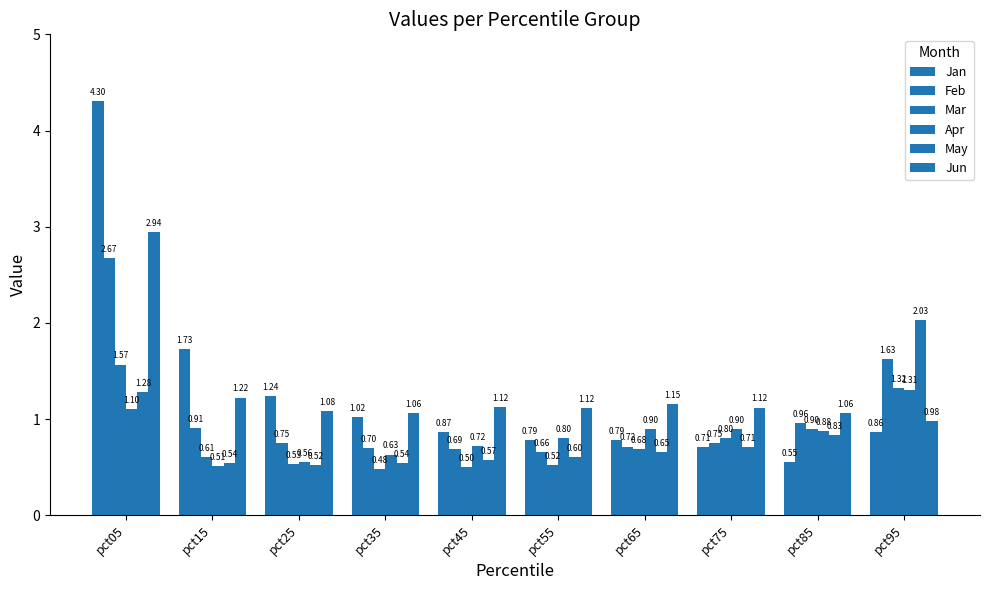

What is the spread (max minus min) of values at pct15?

1.2